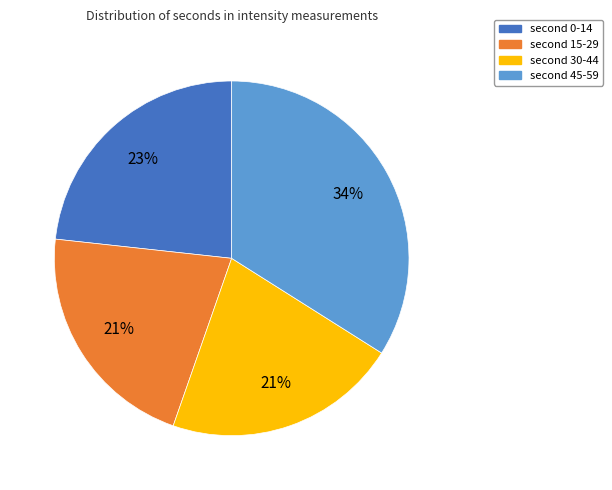

What is the largest slice in the pie chart?

second 45-59